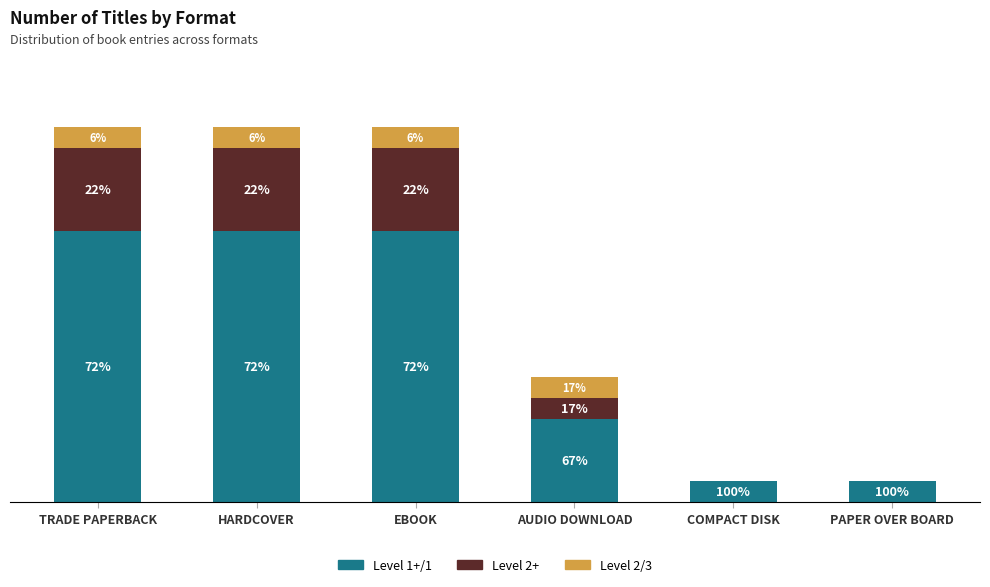

What are all the series names shown in the legend?

Level 1+/1, Level 2+, Level 2/3